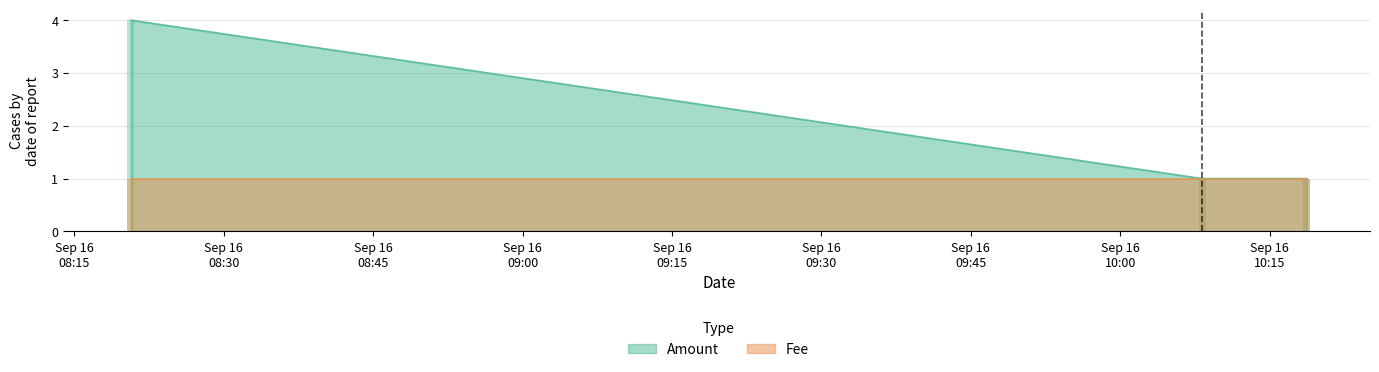

What is the average value of the Fee series?

1